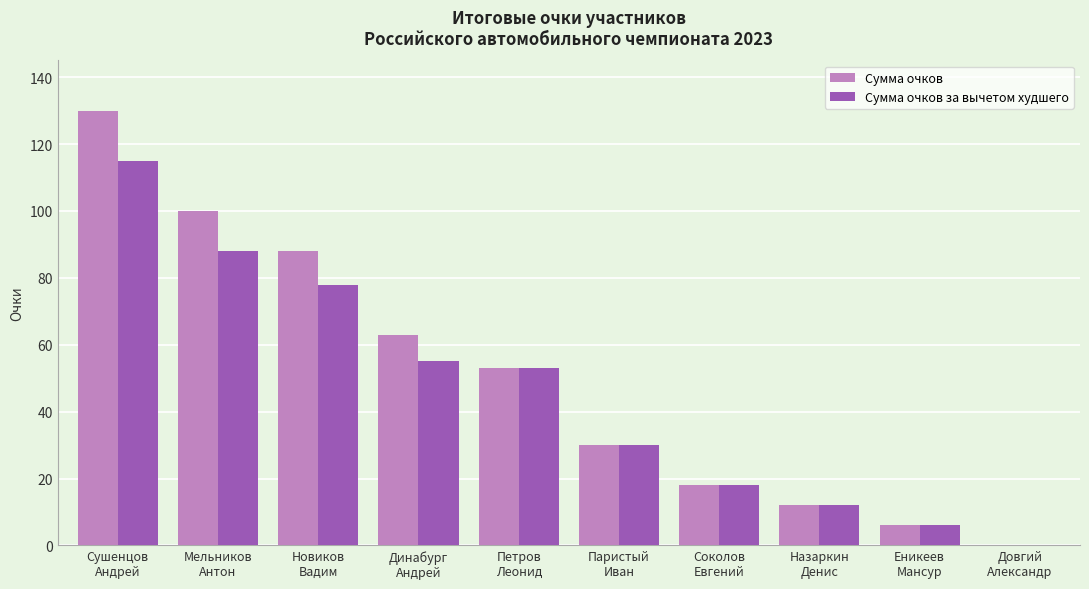

What is the approximate value of Сумма очков за вычетом худшего at Петров
Леонид, to the nearest 10?

50